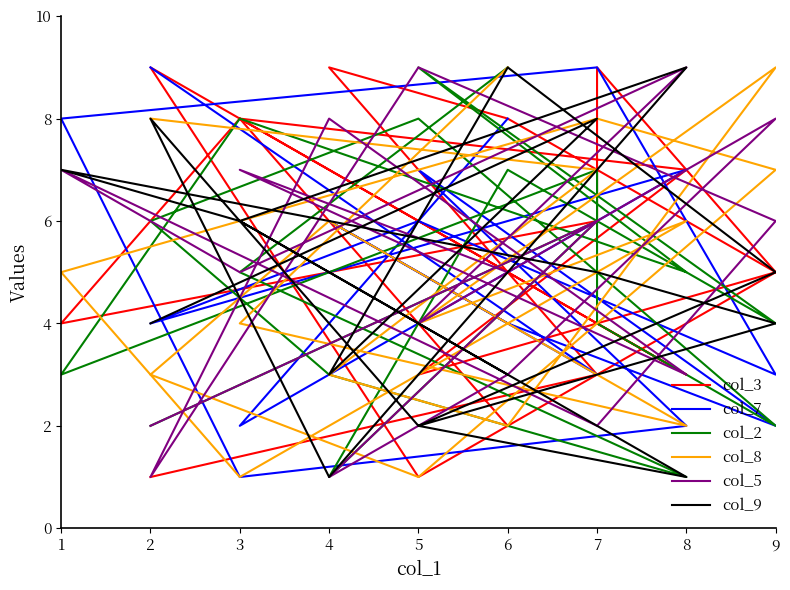

What is the spread (max minus min) of values at 9?

7